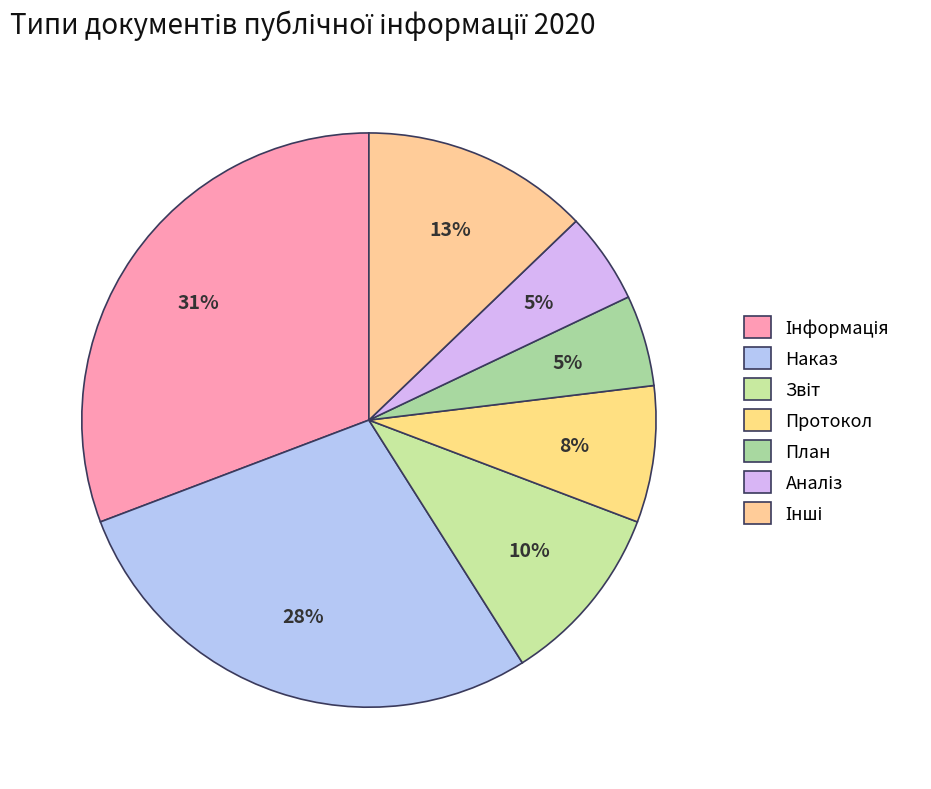

How many slices are in this pie chart?

7